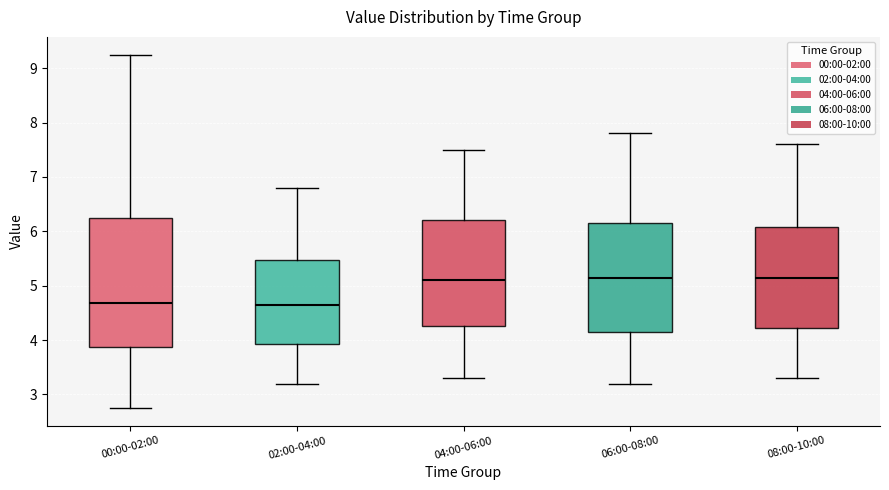

Which box is the tallest, from its lower edge to its upper edge?

00:00-02:00